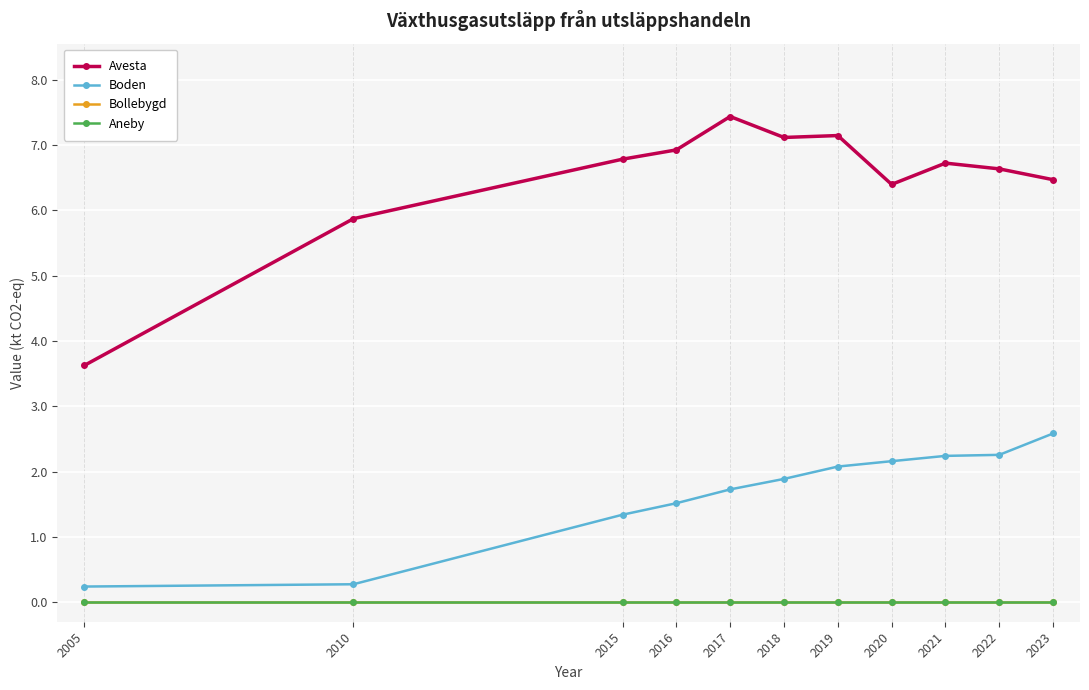

Does the chart have visible grid lines?

Yes